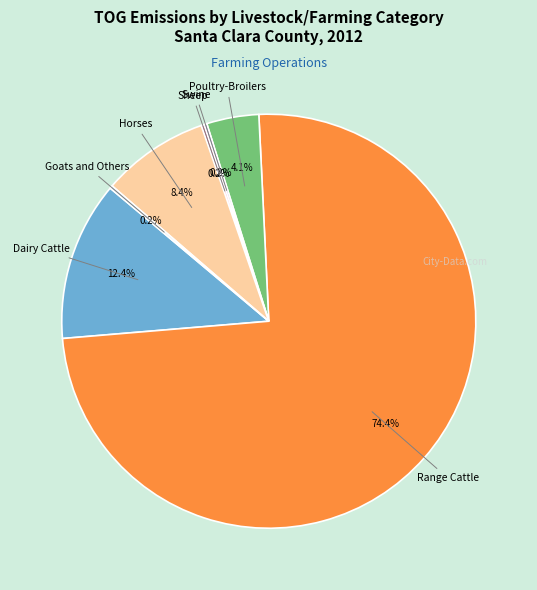

Is there a majority slice in this chart?

Yes